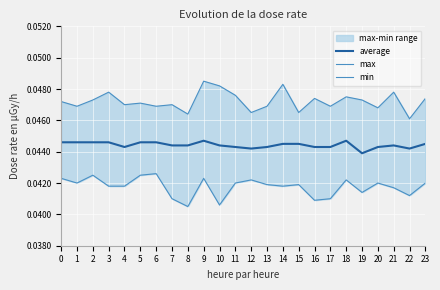

At which label does min reach its peak?

6